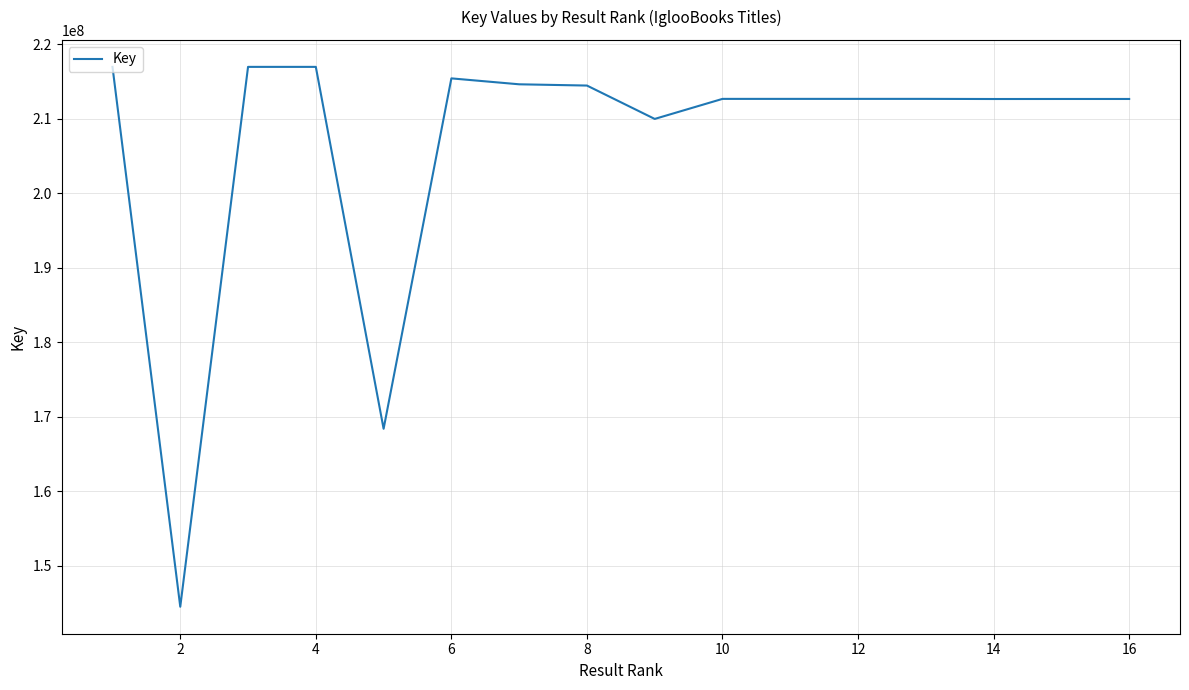

What is the smallest value displayed?

144534903